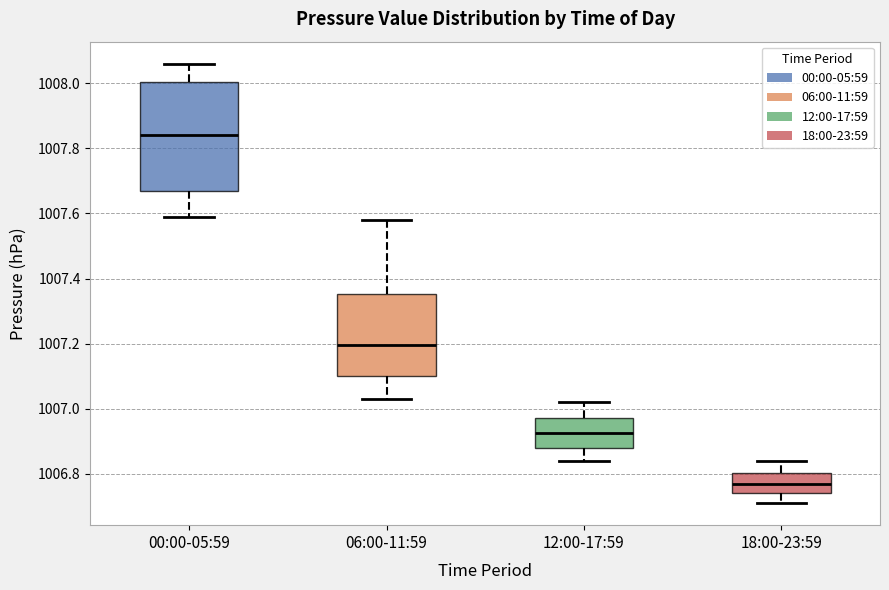

Reading left to right, read every box against the y-axis: the position of its median line, the range the box covers, and the ends of its whiskers. The values are not printed on the chart, so give them approximately, as read against the axis.

00:00-05:59: median 1007.84, box 1007.68 to 1008.00, whiskers 1007.60 to 1008.06
06:00-11:59: median 1007.20, box 1007.10 to 1007.36, whiskers 1007.04 to 1007.58
12:00-17:59: median 1006.92, box 1006.88 to 1006.98, whiskers 1006.84 to 1007.02
18:00-23:59: median 1006.78, box 1006.74 to 1006.80, whiskers 1006.72 to 1006.84